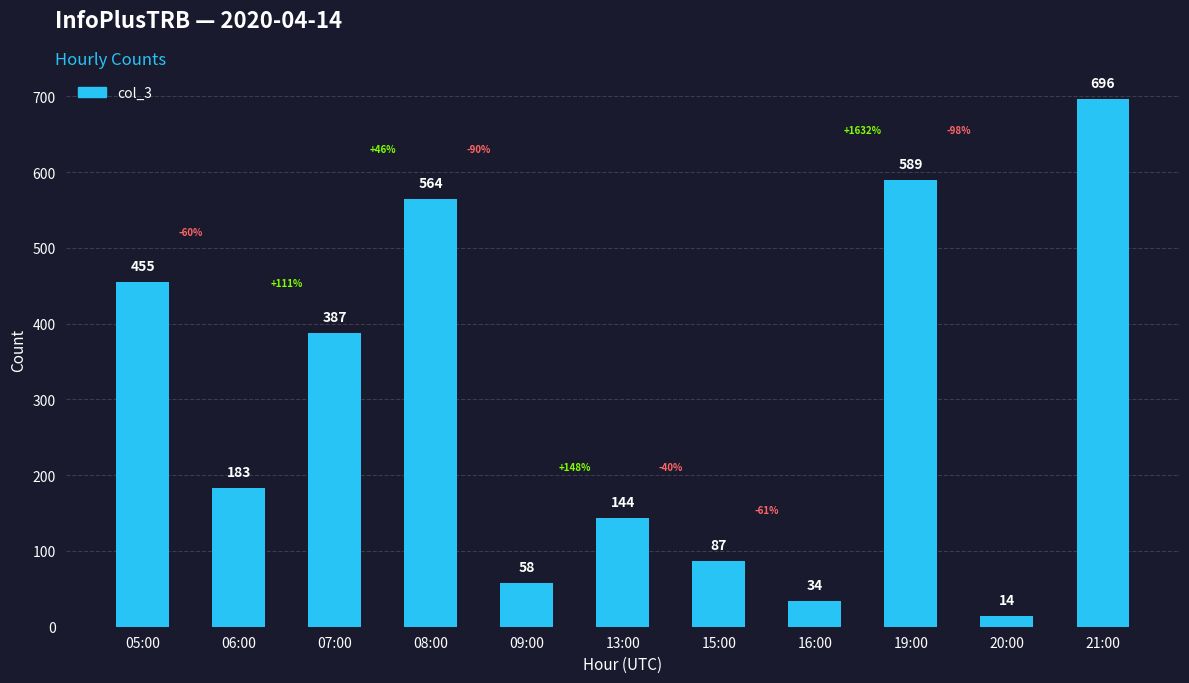

What is the label of the 8th bar from the left?

16:00